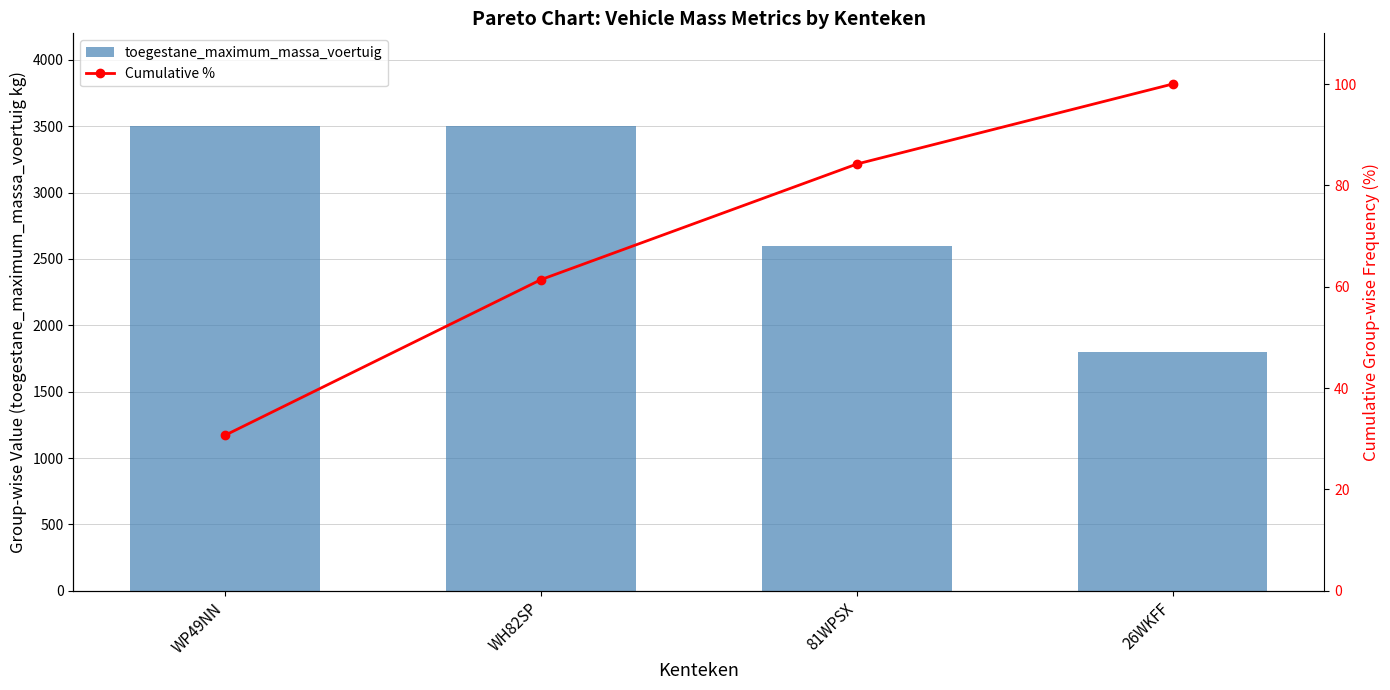

What is the approximate value of Cumulative % at WH82SP?

61.4